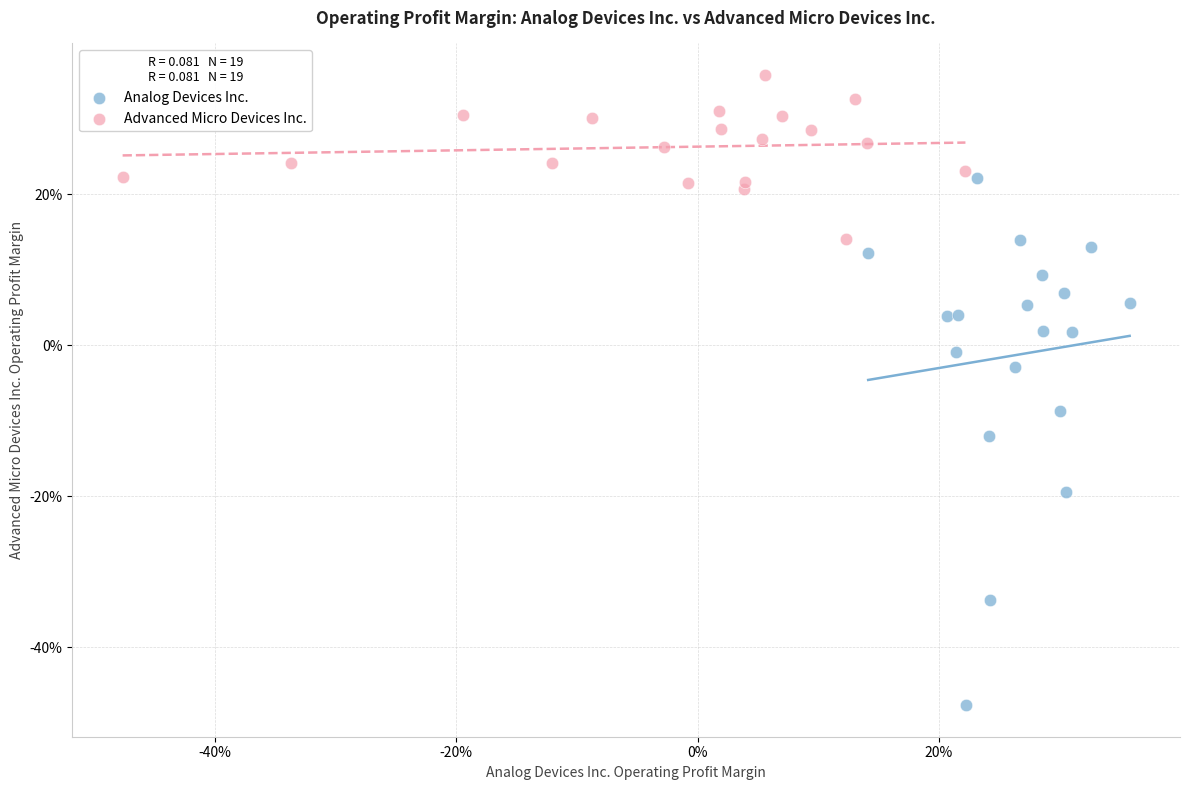

What are all the series names shown in the legend?

Analog Devices Inc., Advanced Micro Devices Inc.